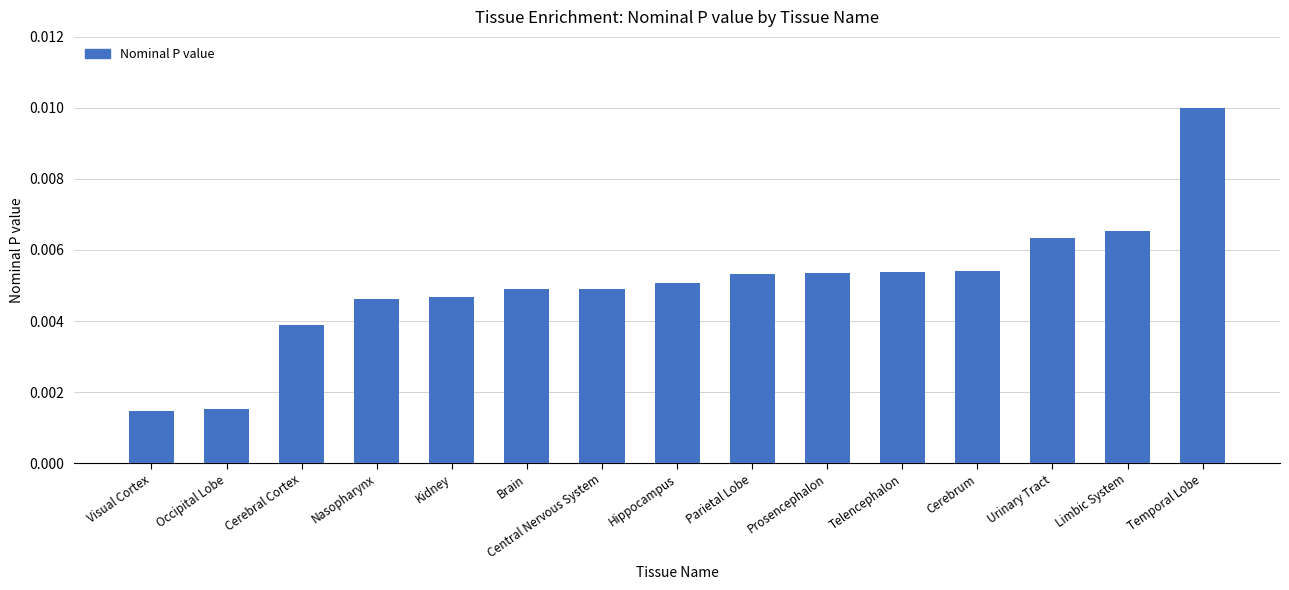

At which category does the chart reach its peak across all series?

Temporal Lobe